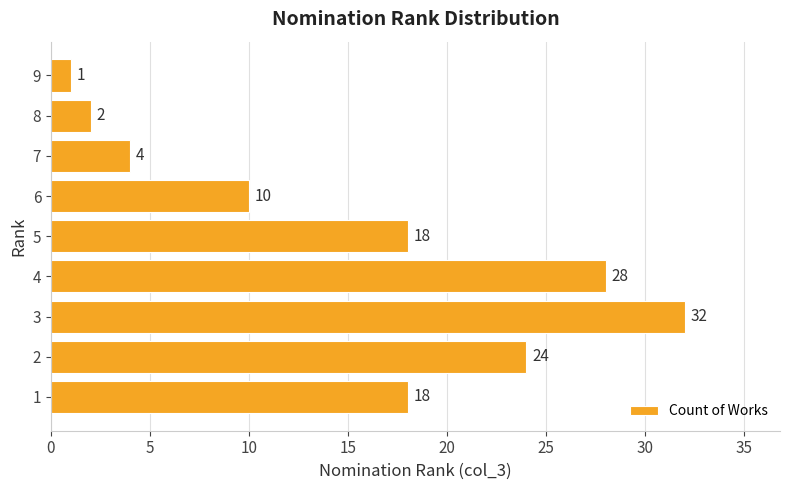

Reading top to bottom, what are all the values shown in this chart?

9=1	8=2	7=4	6=10	5=18	4=28	3=32	2=24	1=18